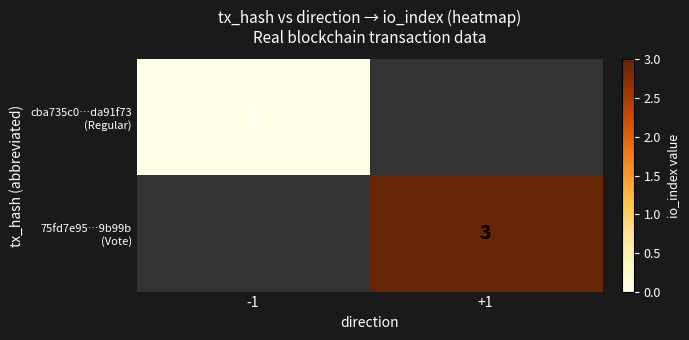

Count the number of data series in this chart.

2